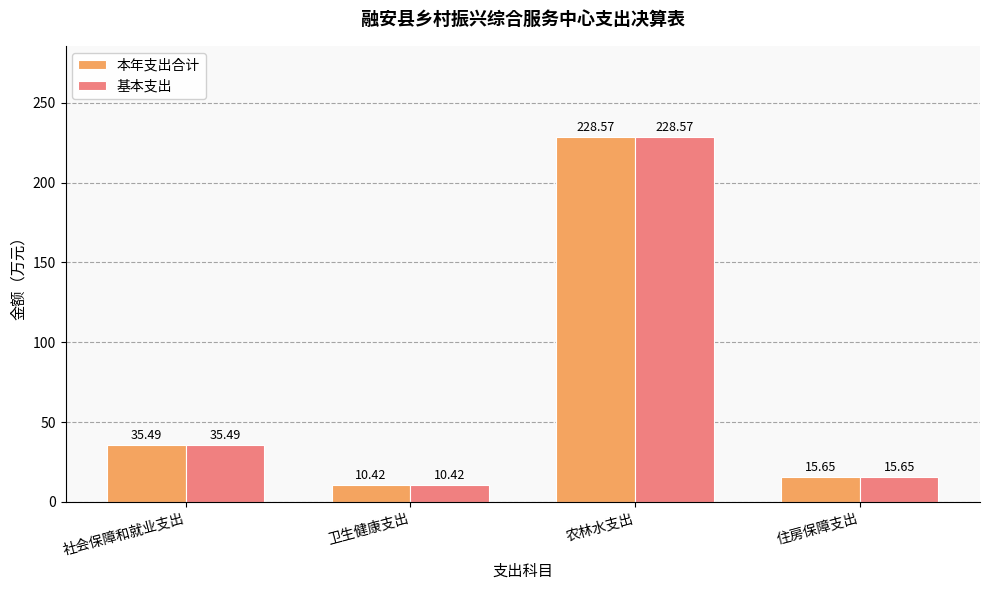

What is the total value across all series at 住房保障支出?

31.3